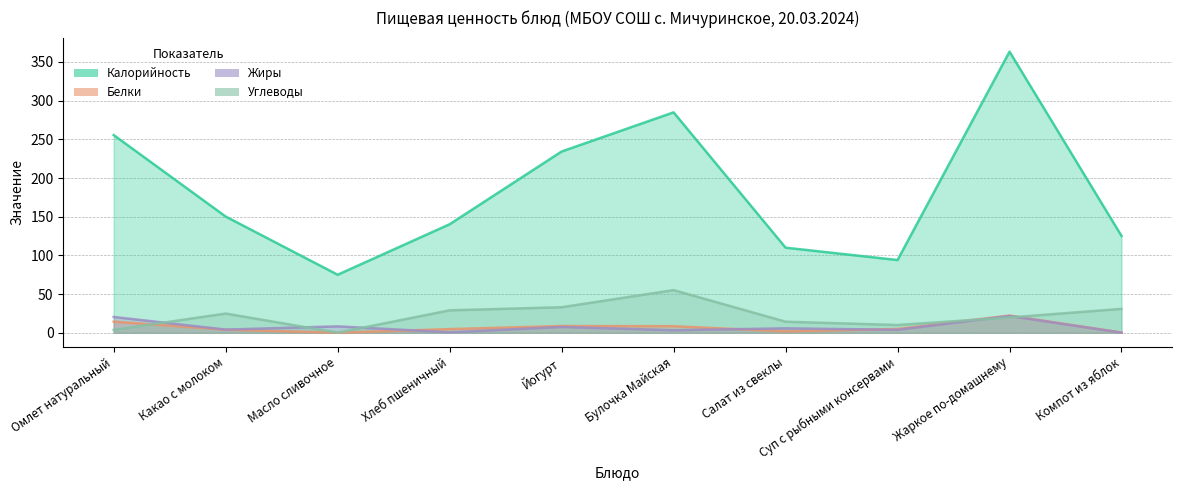

Count the number of data series in this chart.

4